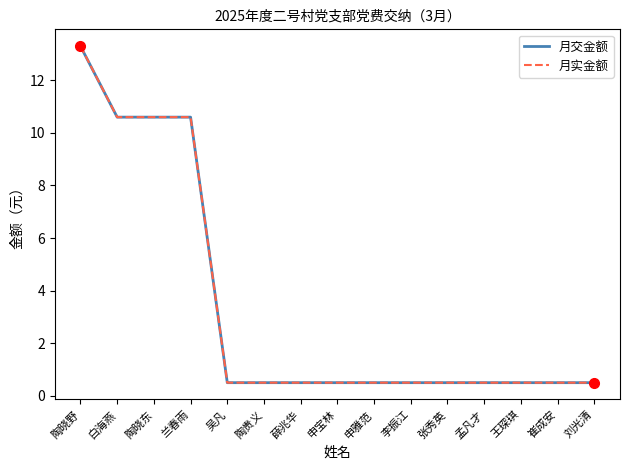

Does the chart have visible grid lines?

No